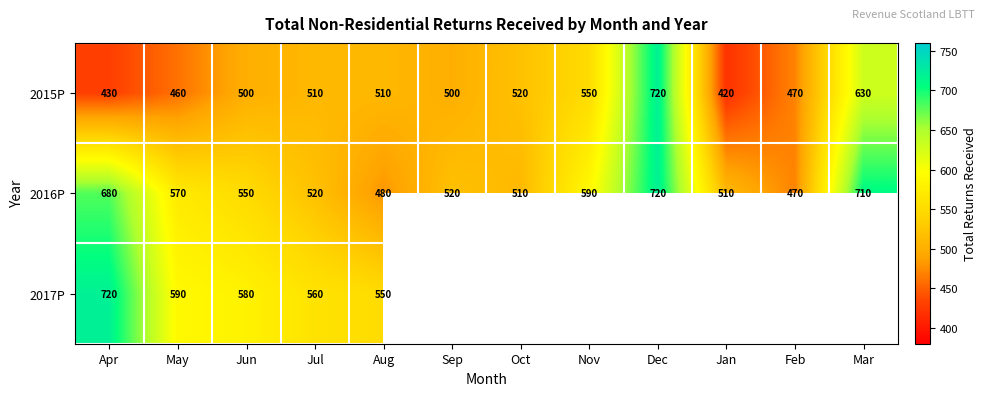

What is the spread (max minus min) of values at Aug?

70